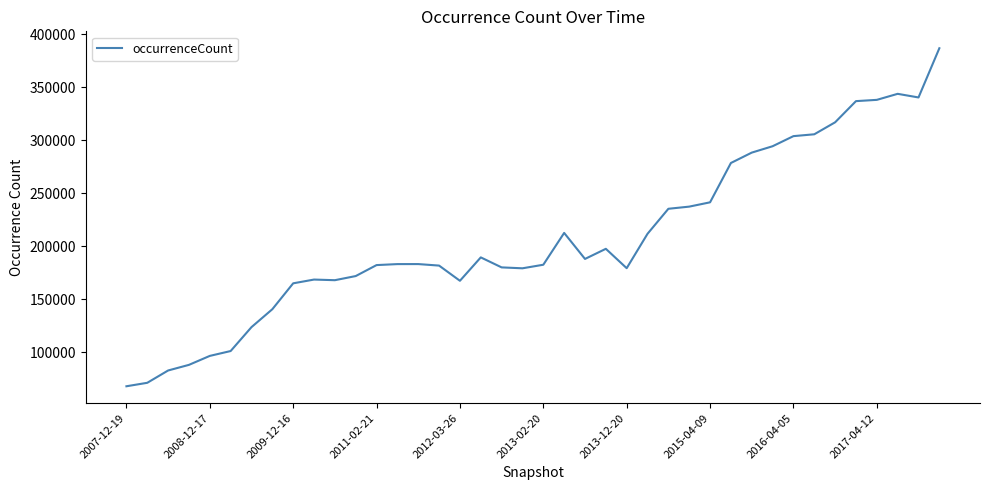

What is the difference between the maximum and minimum values?

319114